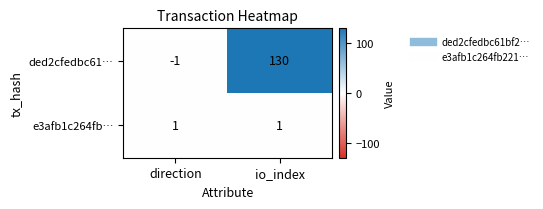

Between direction and io_index, which series saw the biggest shift?

ded2cfedbc61…